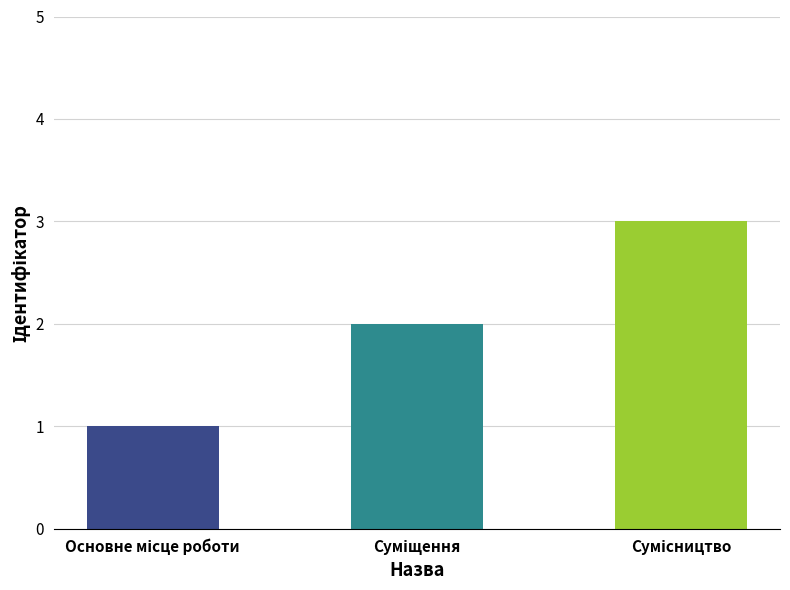

What is the greatest value displayed?

3